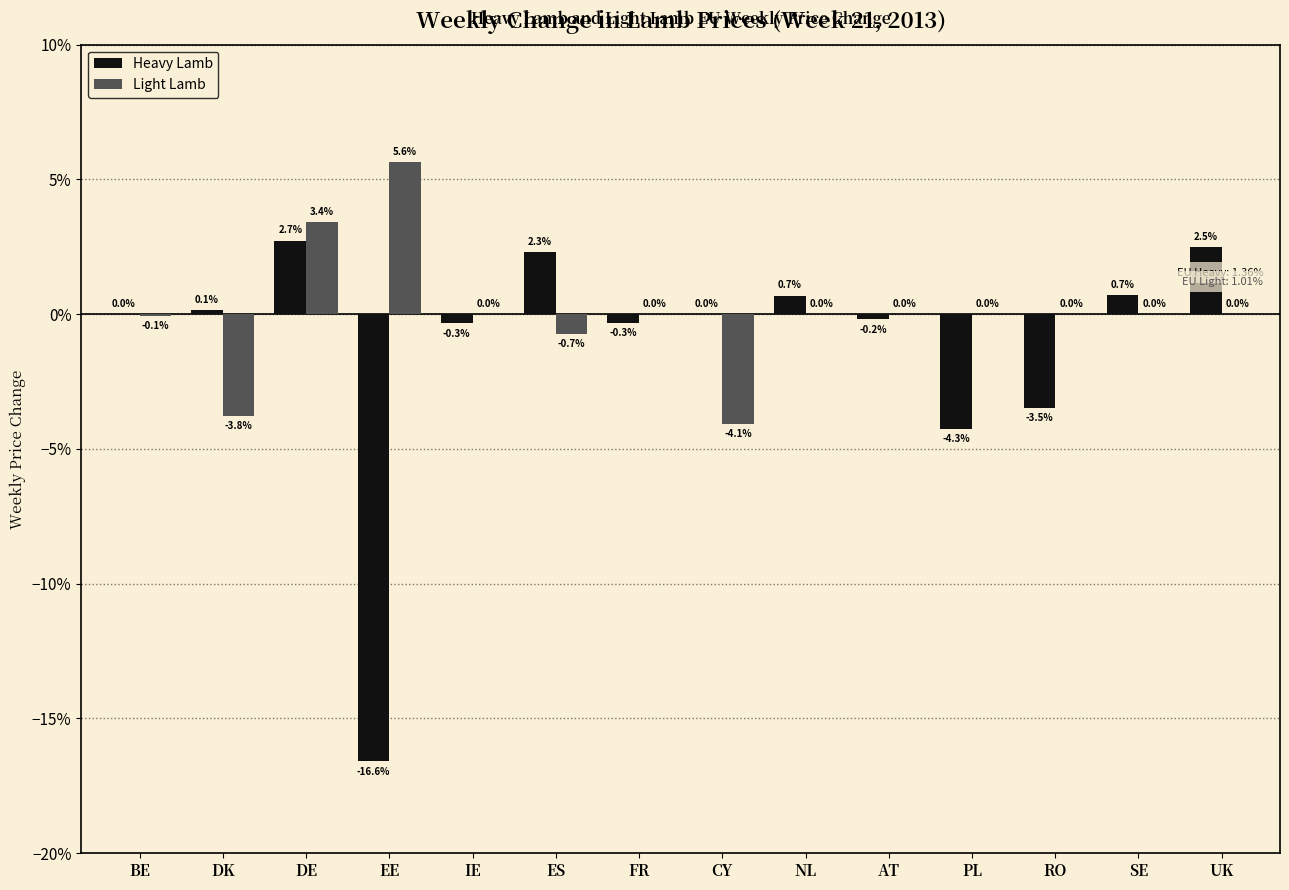

What are all the series names shown in the legend?

Heavy Lamb, Light Lamb